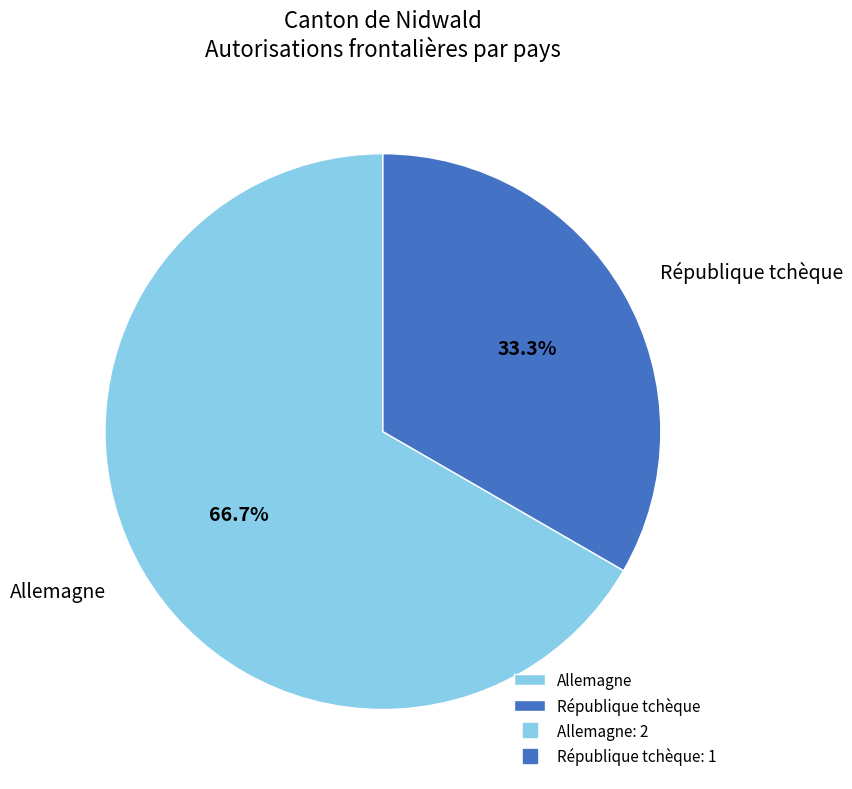

Count the number of slices in the pie.

2